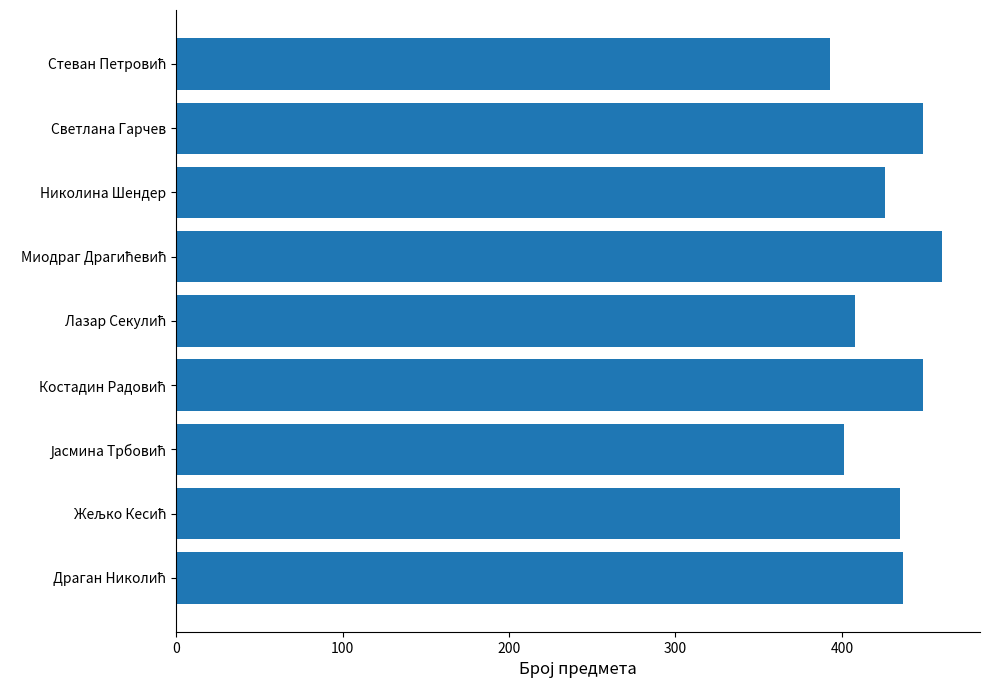

True or false: the data shows 108 at Светлана Гарчев.

False